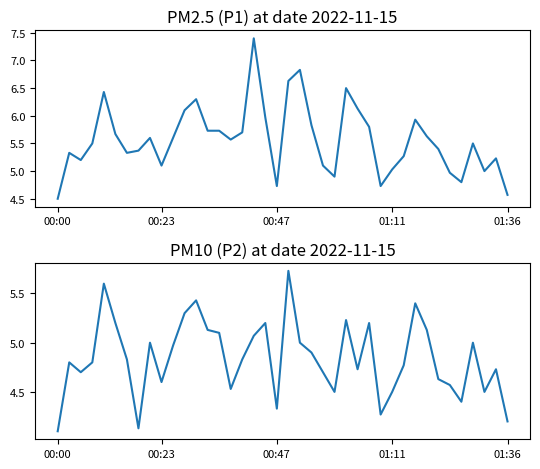

Which category has the highest value across all series?

17